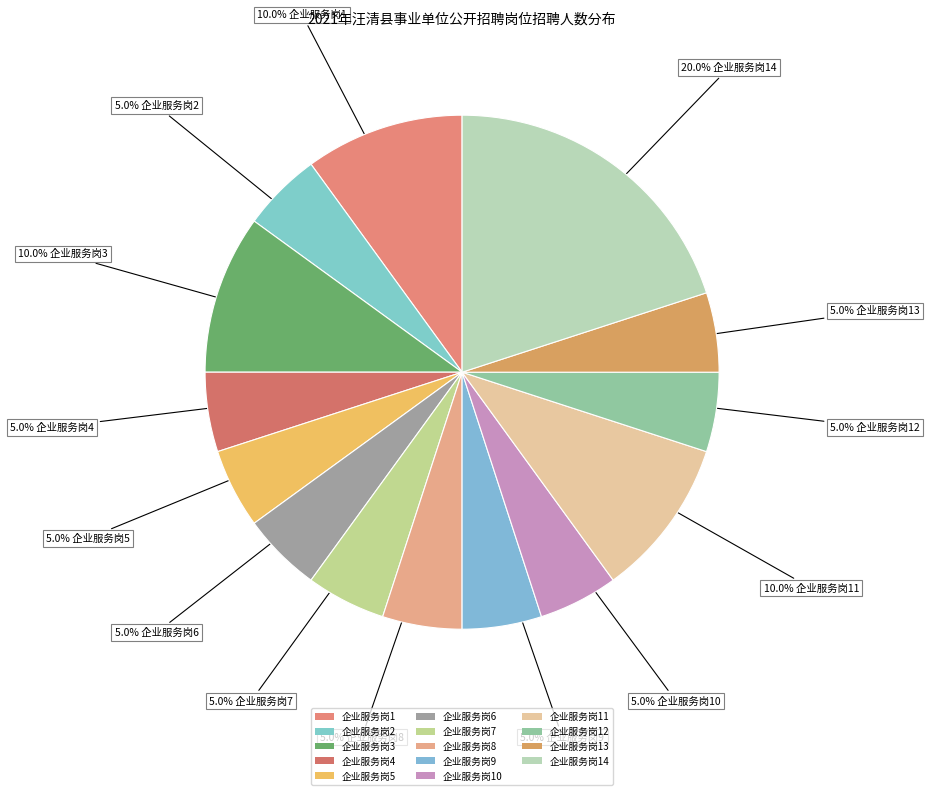

Between 企业服务岗4 and 企业服务岗12, which is larger?

企业服务岗4